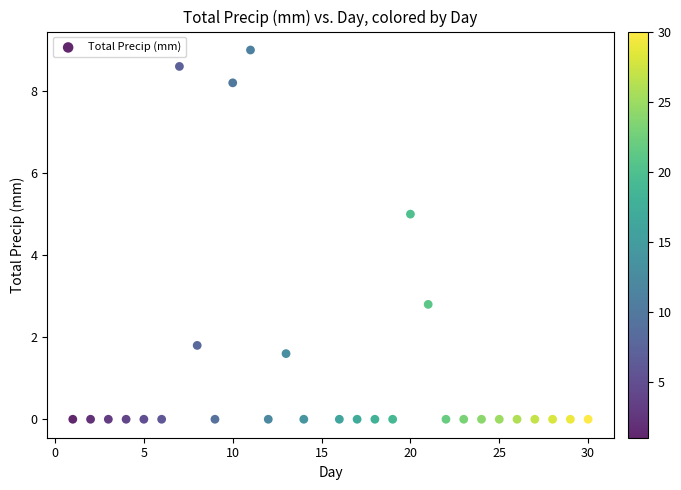

What Y value in the scatter plot is closest to 4?

5.0